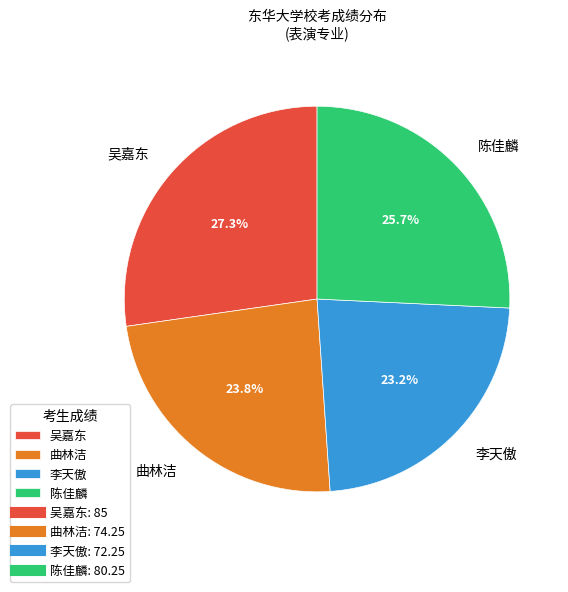

Rank the categories by value from lowest to highest.

李天傲, 曲林洁, 陈佳麟, 吴嘉东